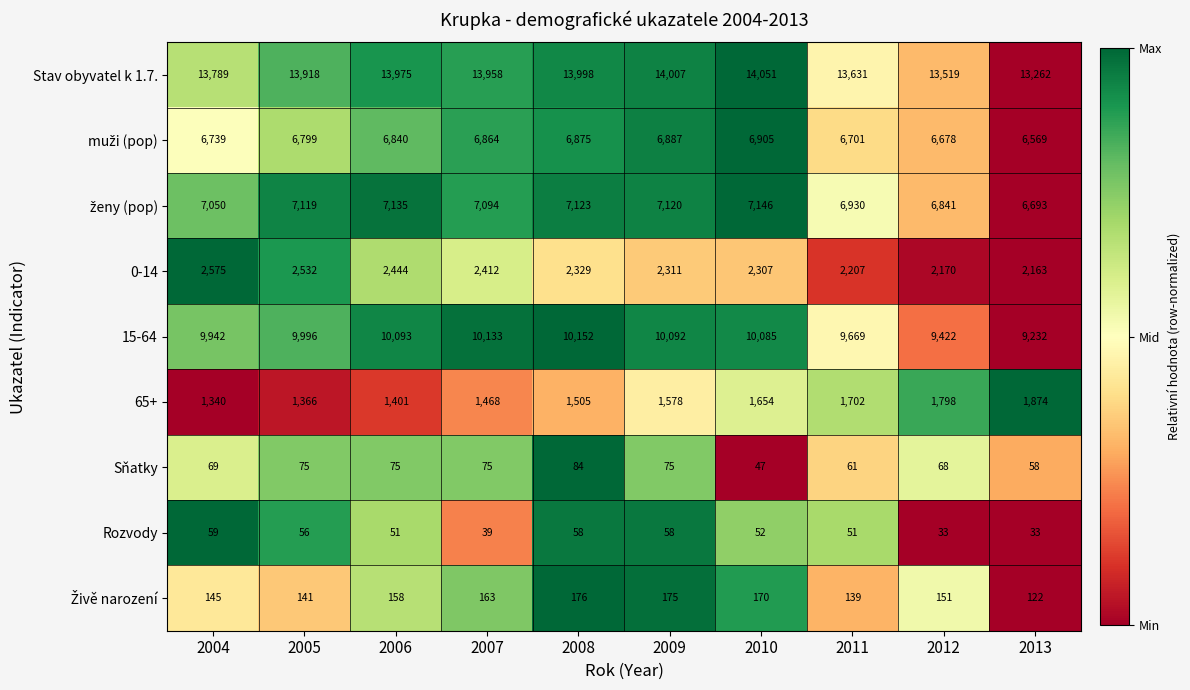

True or false: 65+ has a value of 1340 at 2004.

True